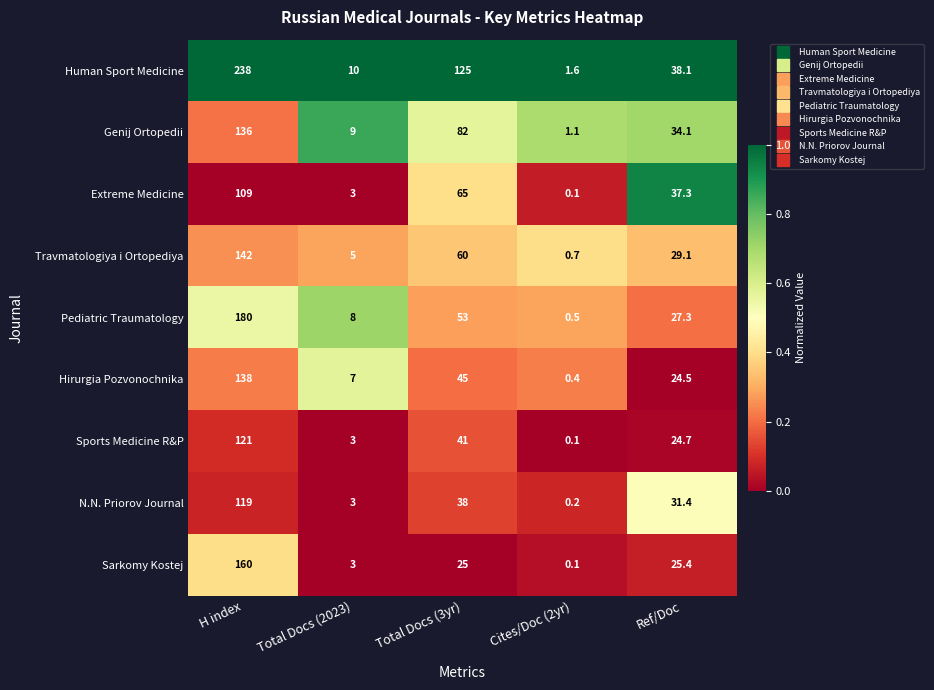

At which category is the sum across all series the highest?

H index